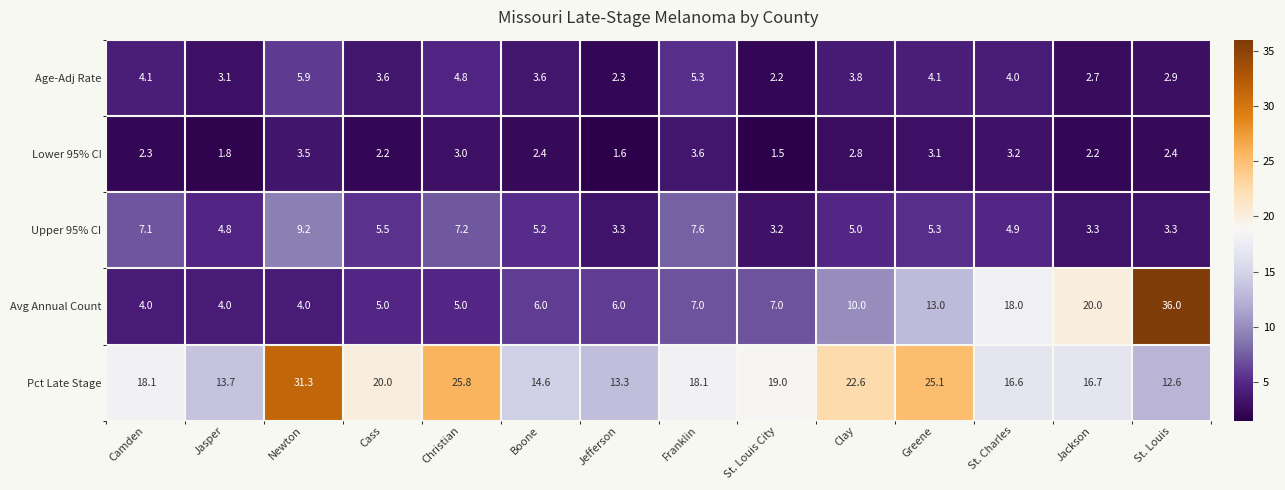

What is the difference between the maximum and minimum values in the Age-Adj Rate series?

3.7